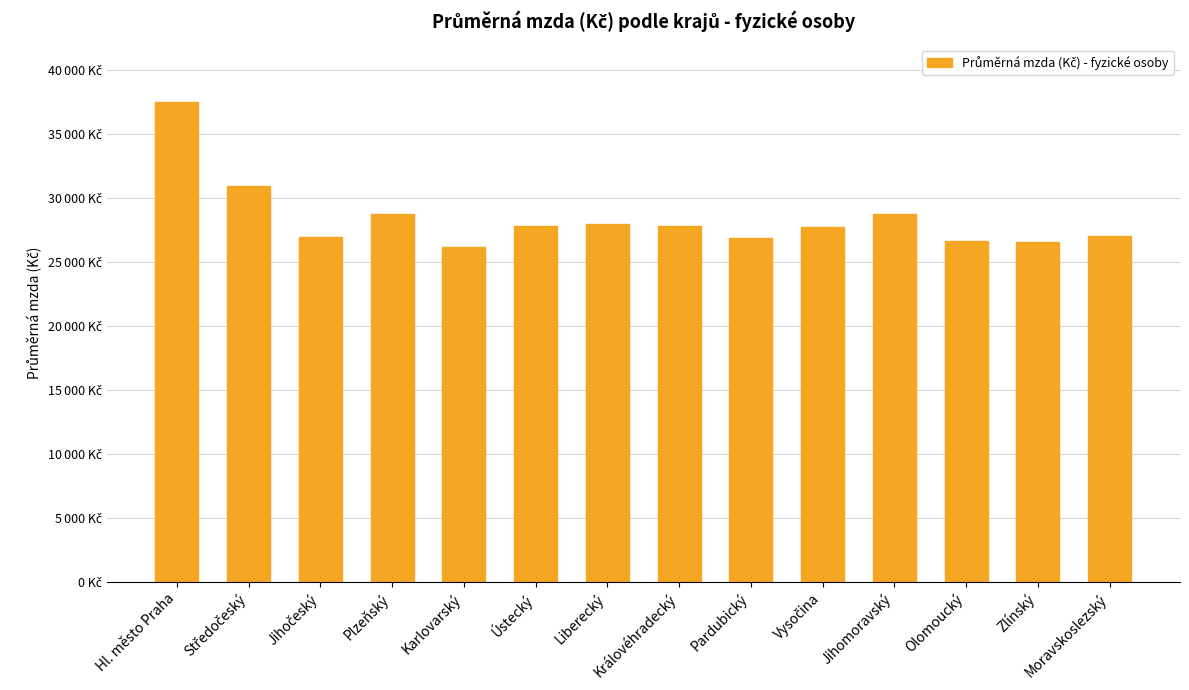

What is the sum of all values?

397351